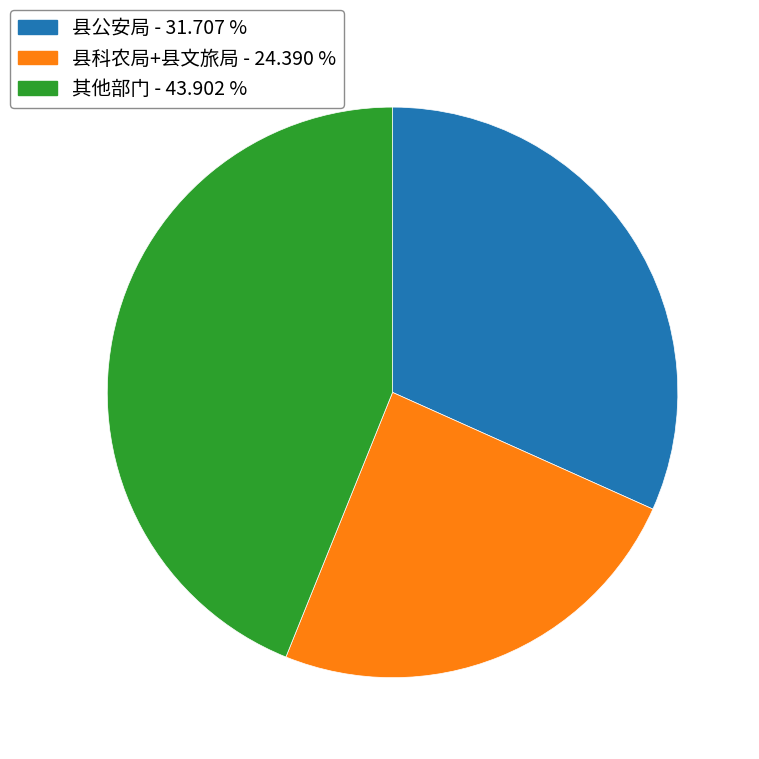

Does any single category account for the majority?

No